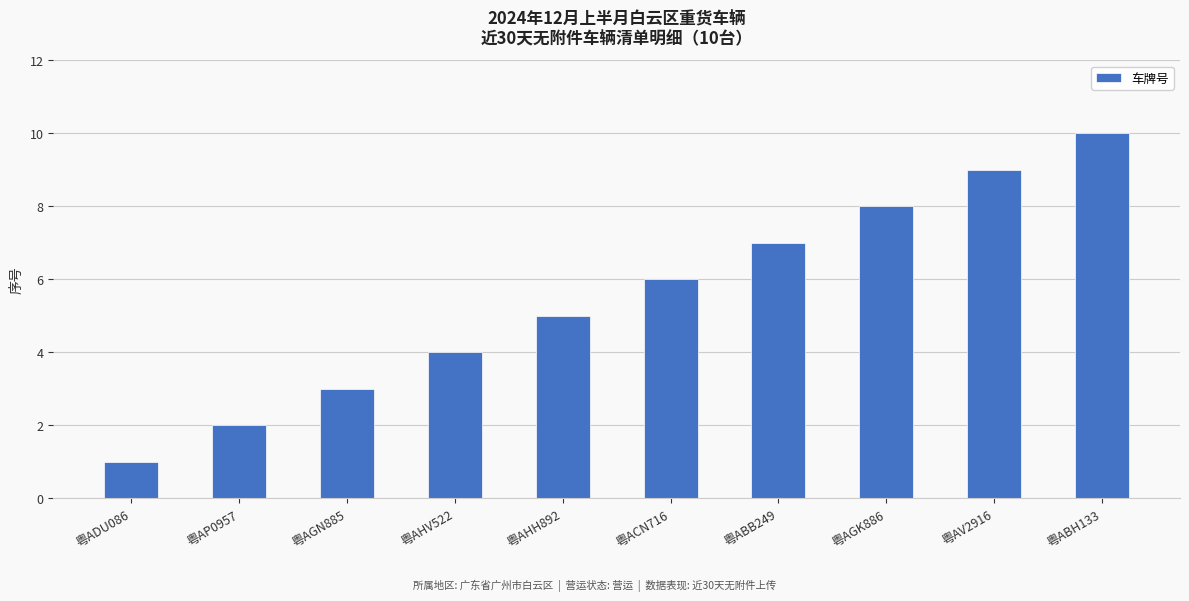

True or false: the data shows 6 at 粤ACN716.

True